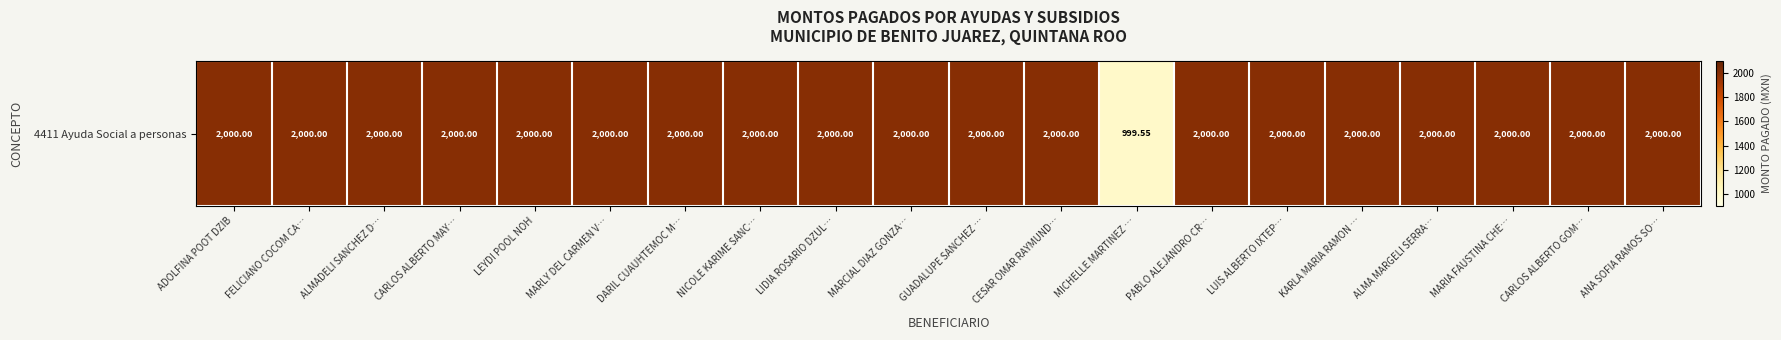

What is the sum of the values at FELICIANO COCOM CA… and ADOLFINA POOT DZIB?

4000.0